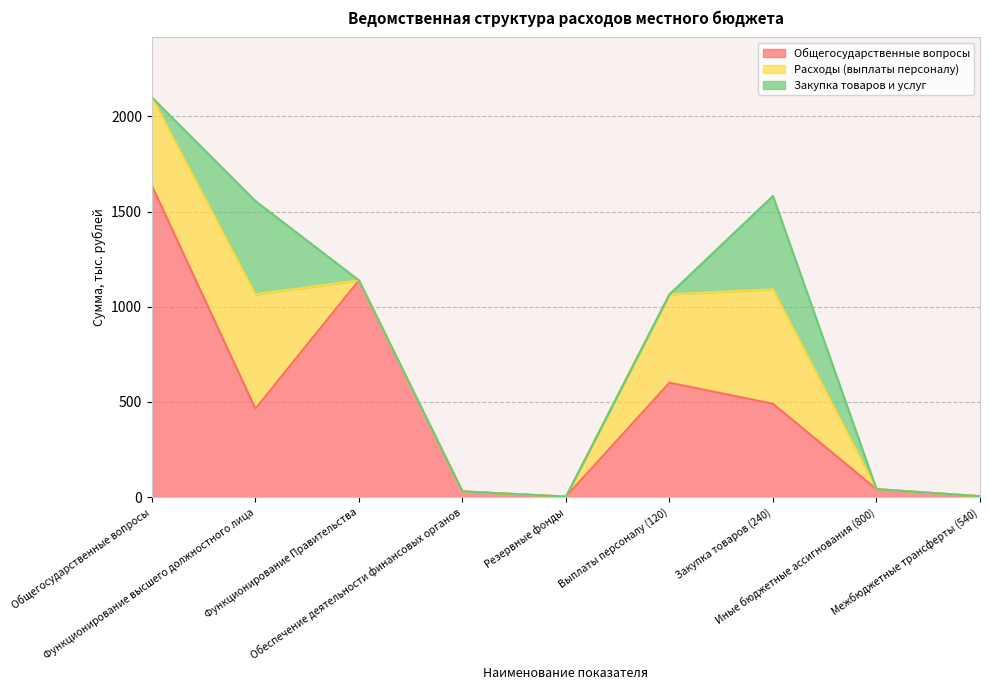

Where is the first local minimum for Общегосударственные вопросы?

Функционирование высшего должностного лица